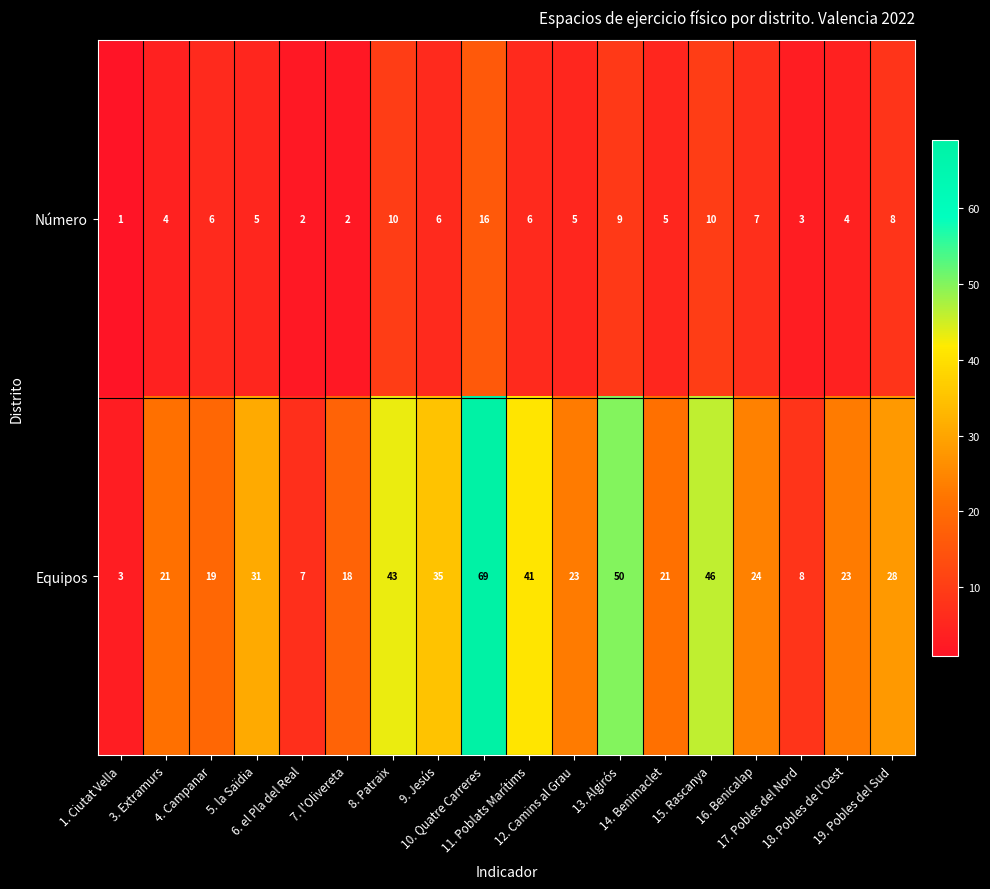

Which series has the largest total across all categories?

Equipos